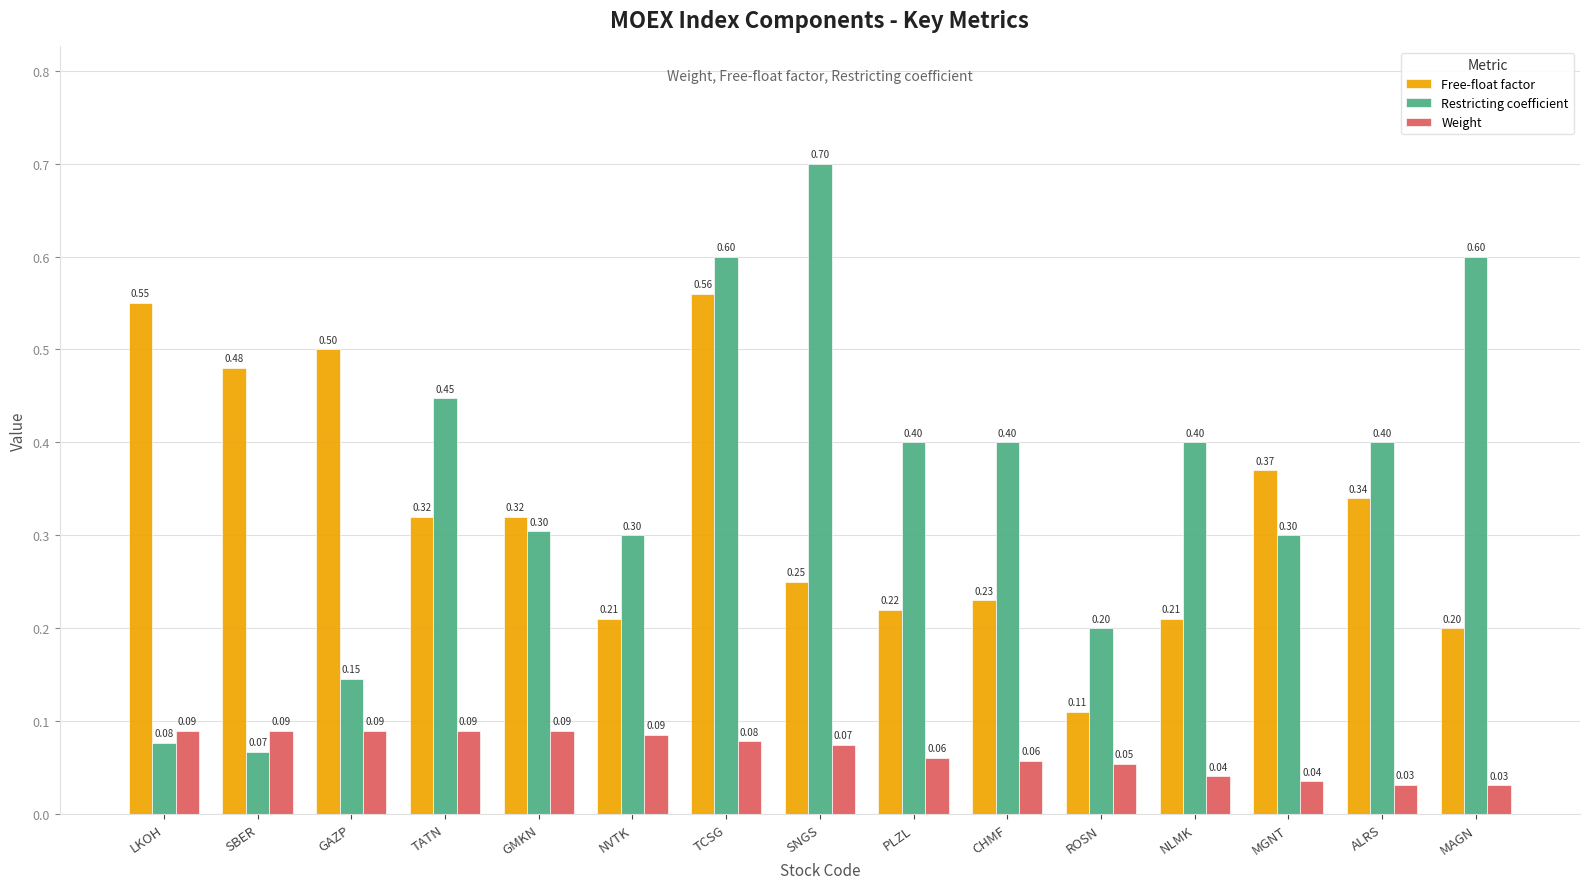

Which series changed the most between NVTK and MAGN?

Restricting coefficient